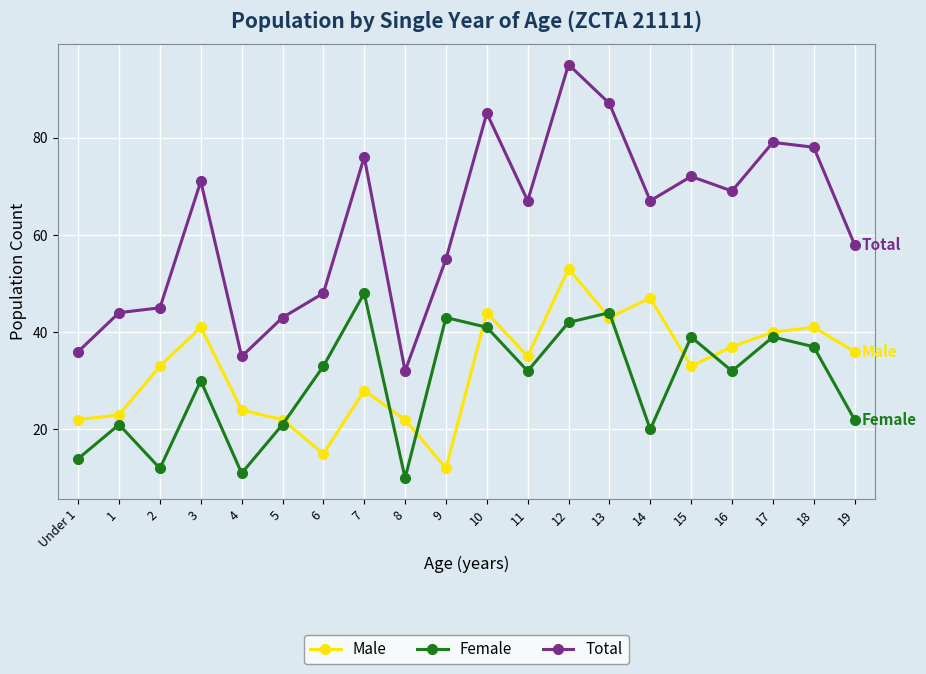

At which category does Total reach its first local valley?

4